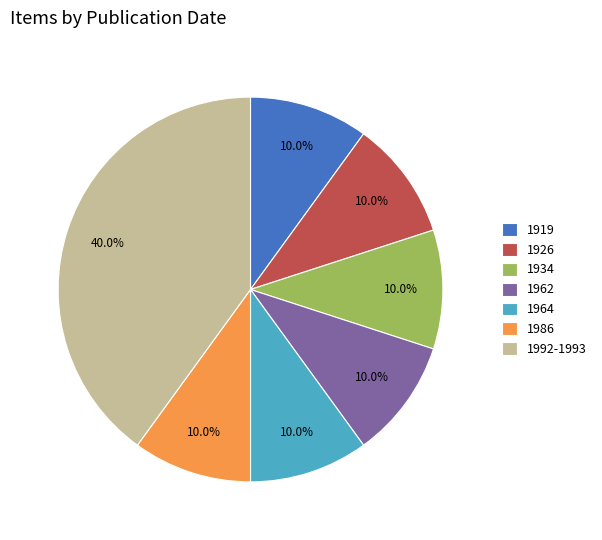

What is the largest slice in the pie chart?

1992-1993